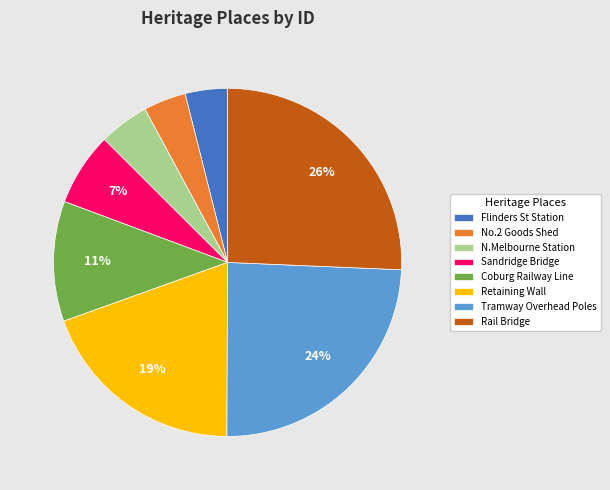

To the nearest percent, what is the average slice percentage?

12%